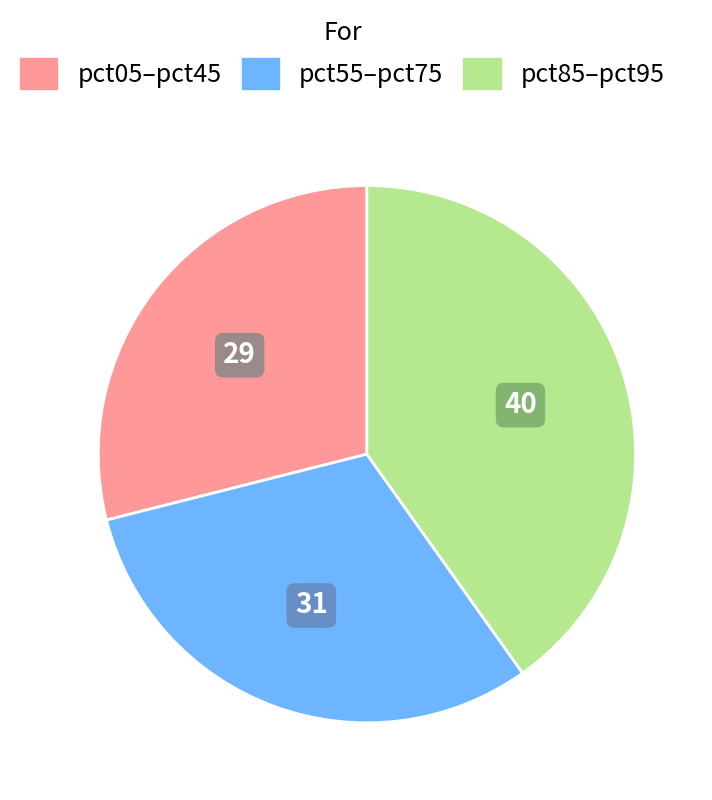

The pct85–pct95 slice represents 40% of the pie. True or false?

True